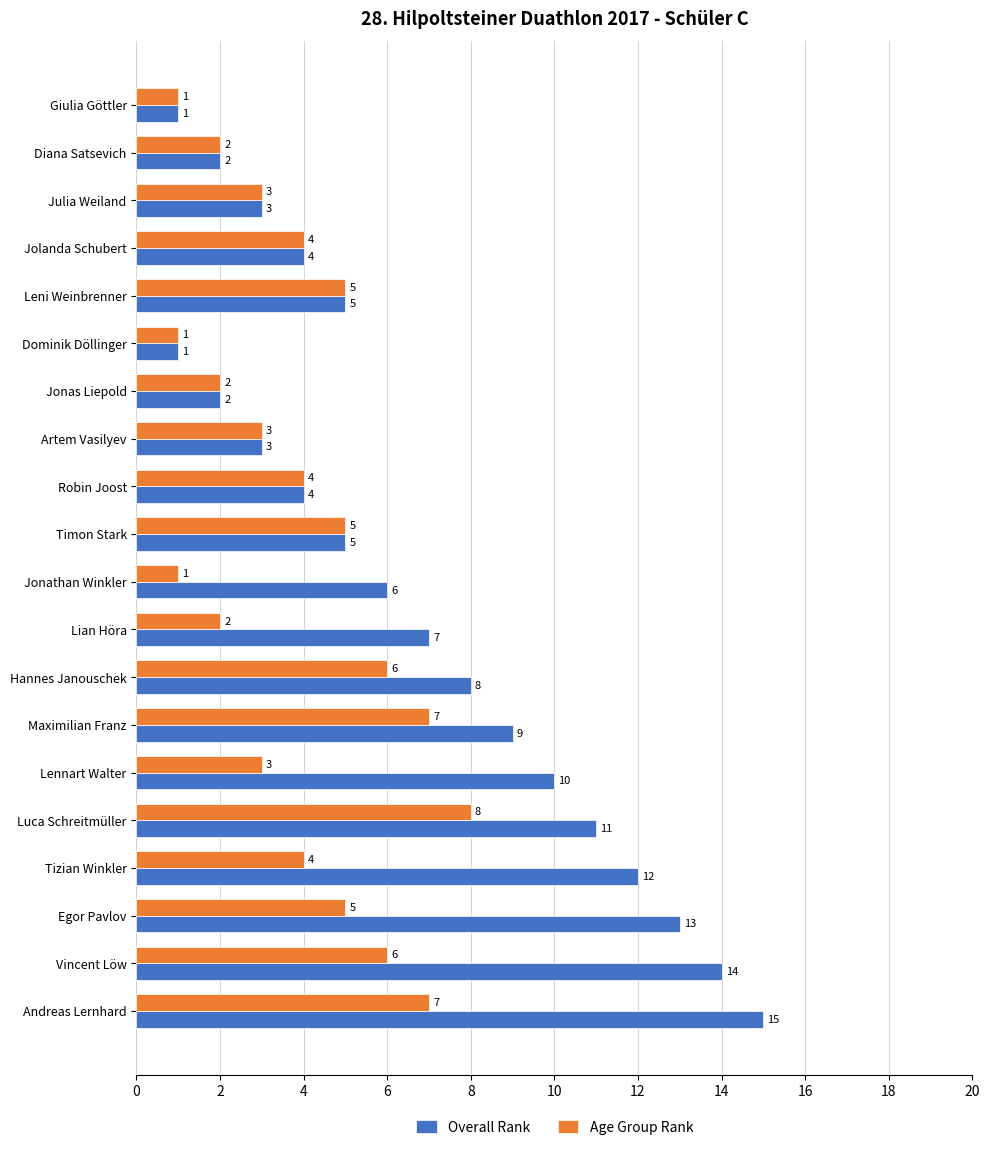

What is the sum of all Age Group Rank values?

79